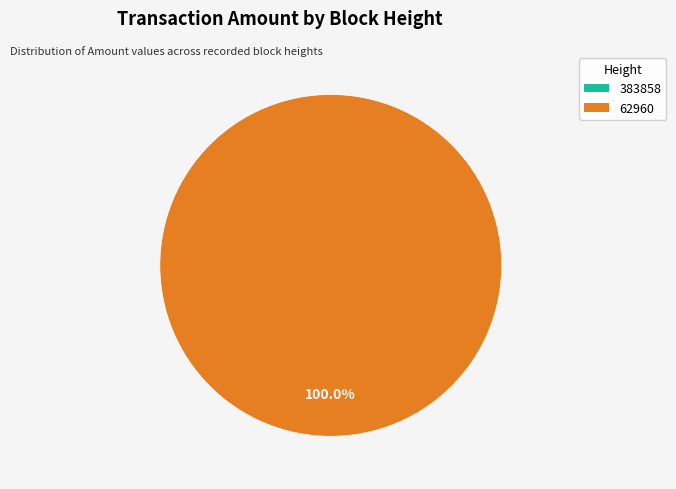

Count the number of slices in the pie.

2